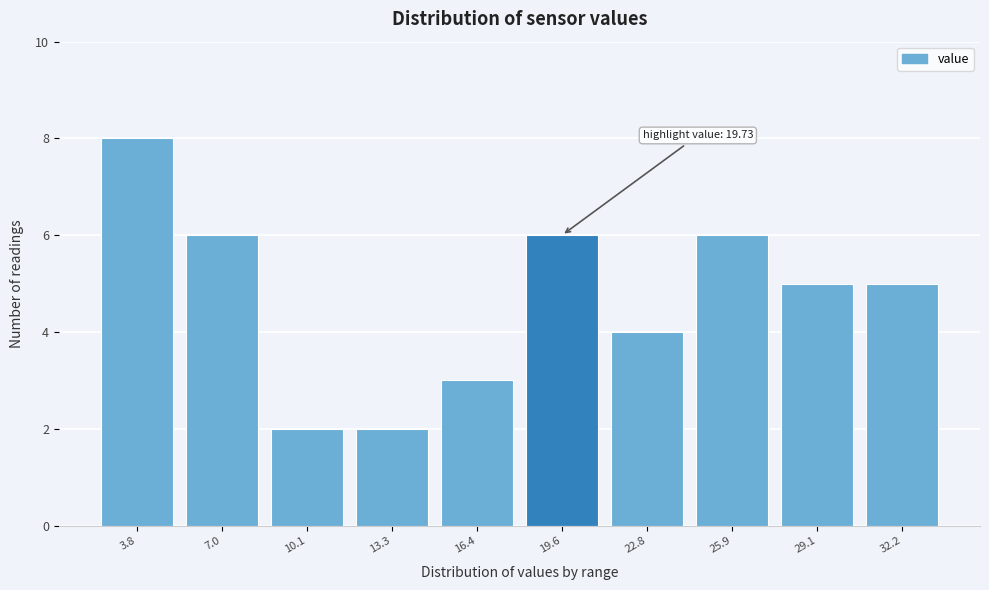

Reading left to right, list all the values displayed in this chart.

8	6	2	2	3	6	4	6	5	5